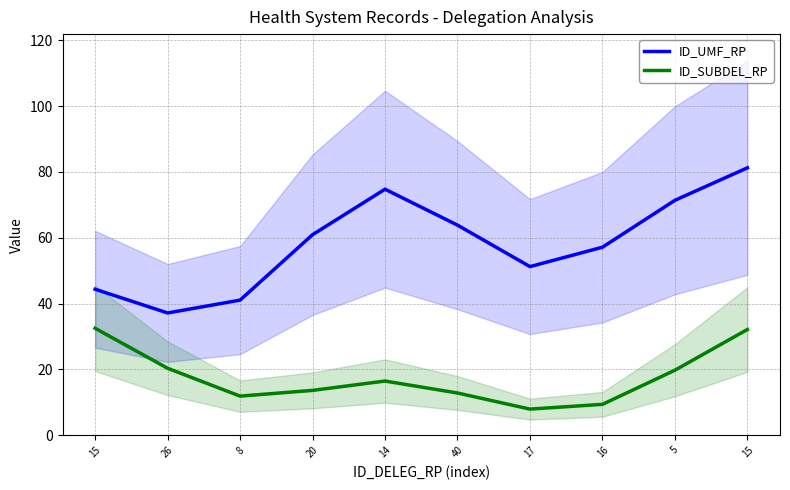

What is the average value of the ID_SUBDEL_RP series?

17.7